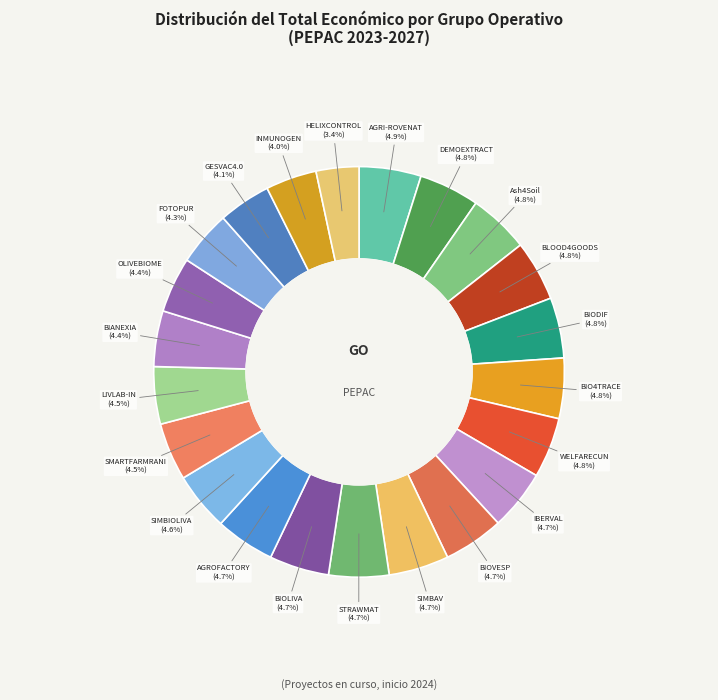

To the nearest percent, what is the difference between the largest and smallest slice percentages?

2%